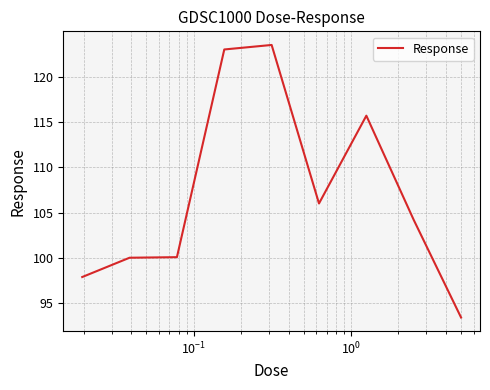

What is the maximum value shown in the chart?

123.5